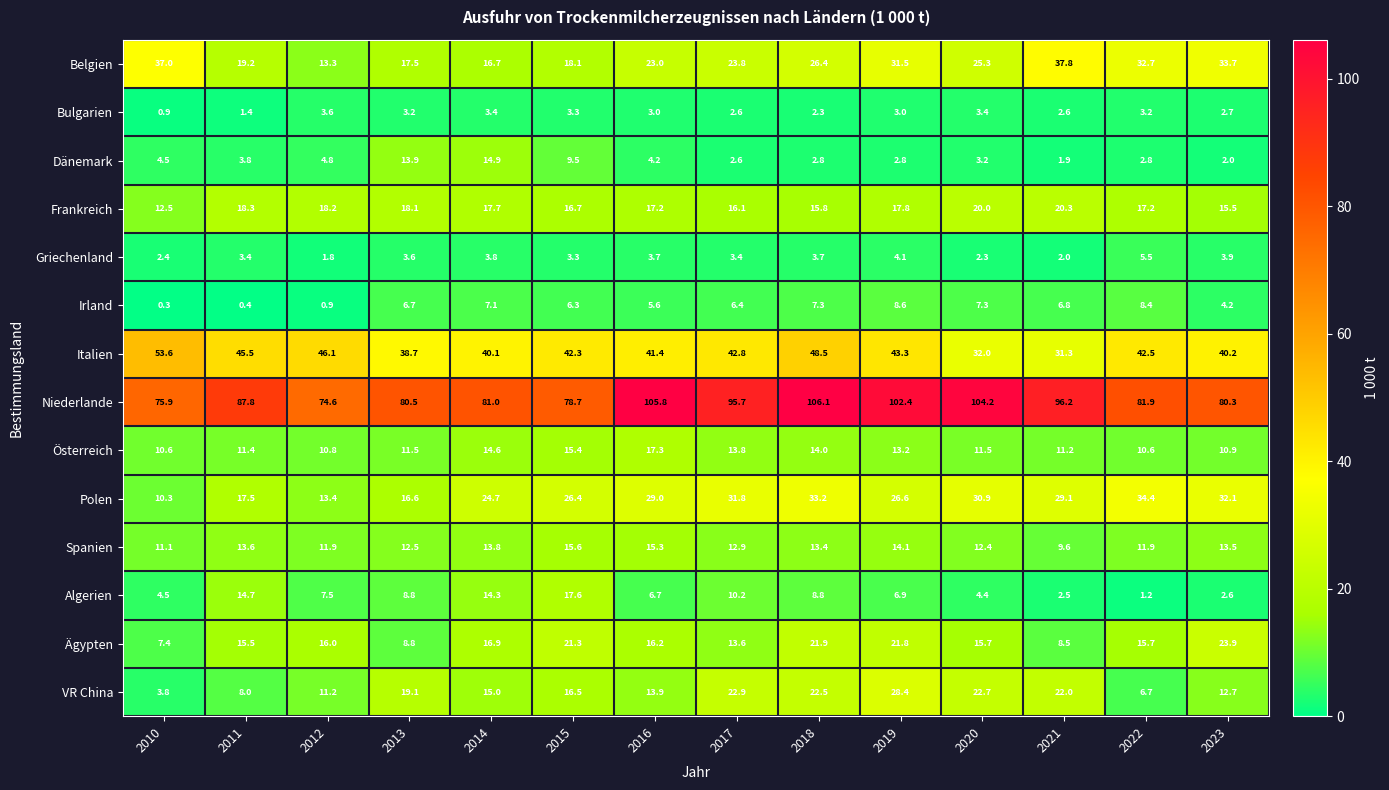

What is the difference between the second highest and minimum values in the Algerien series?

13.5